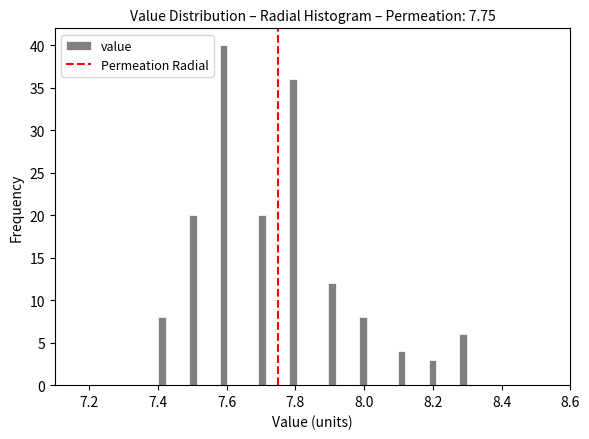

Around what value on the x-axis is the tallest bar? Give the approximate position of its centre, as read against the axis.

7.60